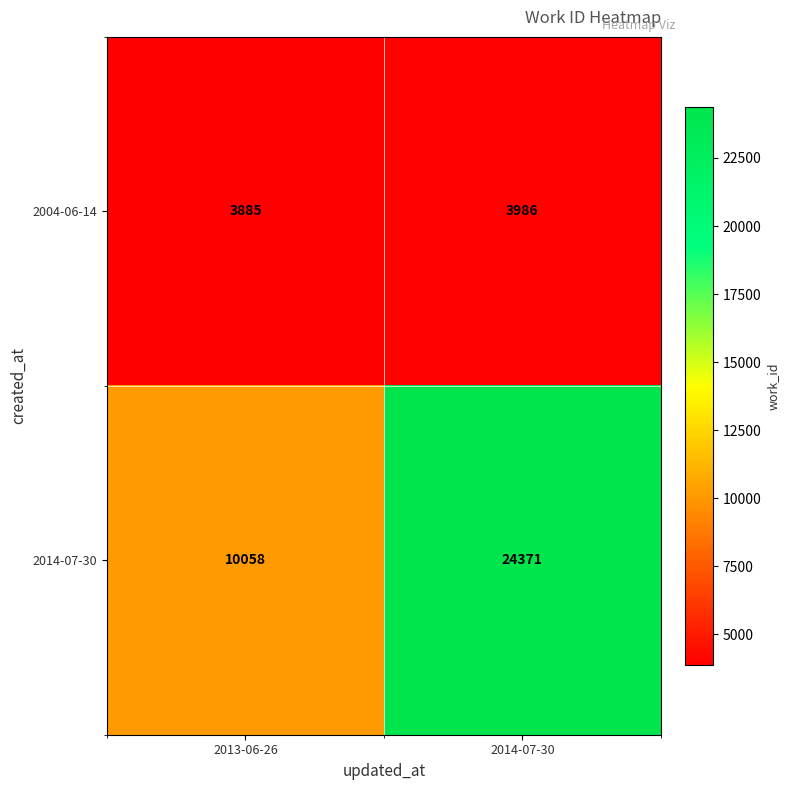

Which label corresponds to the largest value in the chart?

2014-07-30